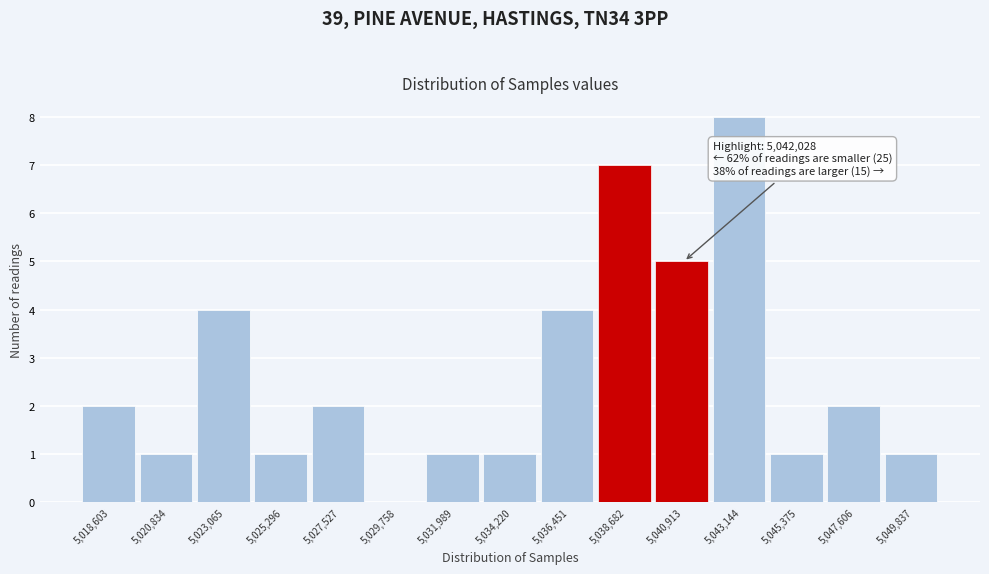

Reading left to right, what are all the values shown in this chart?

5,018,603=2	5,020,834=1	5,023,065=4	5,025,296=1	5,027,527=2	5,029,758=0	5,031,989=1	5,034,220=1	5,036,451=4	5,038,682=7	5,040,913=5	5,043,144=8	5,045,375=1	5,047,606=2	5,049,837=1